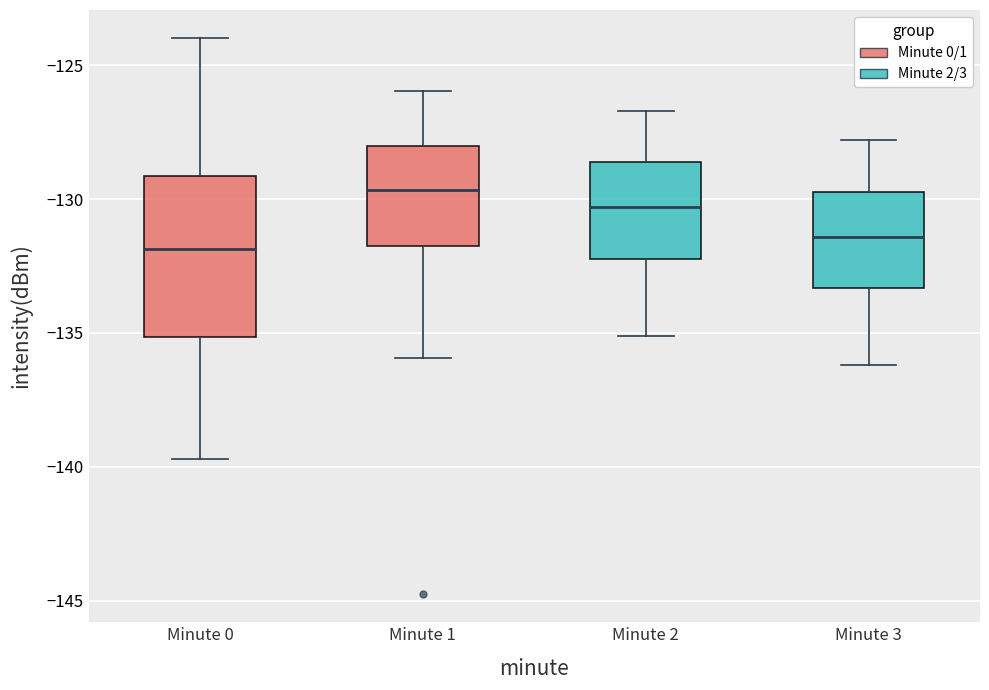

Which box has the highest median line?

Minute 1